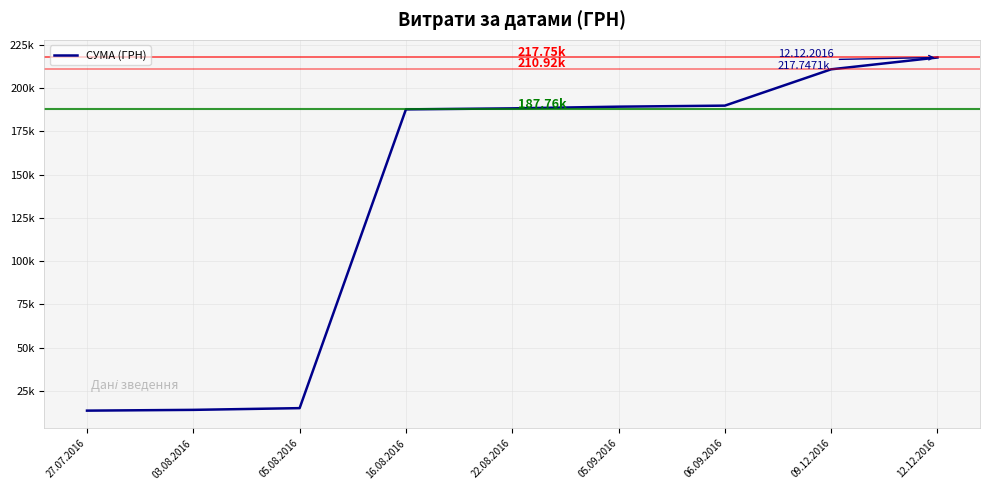

The chart shows a value of 189322.1 at 05.09.2016. True or false?

True